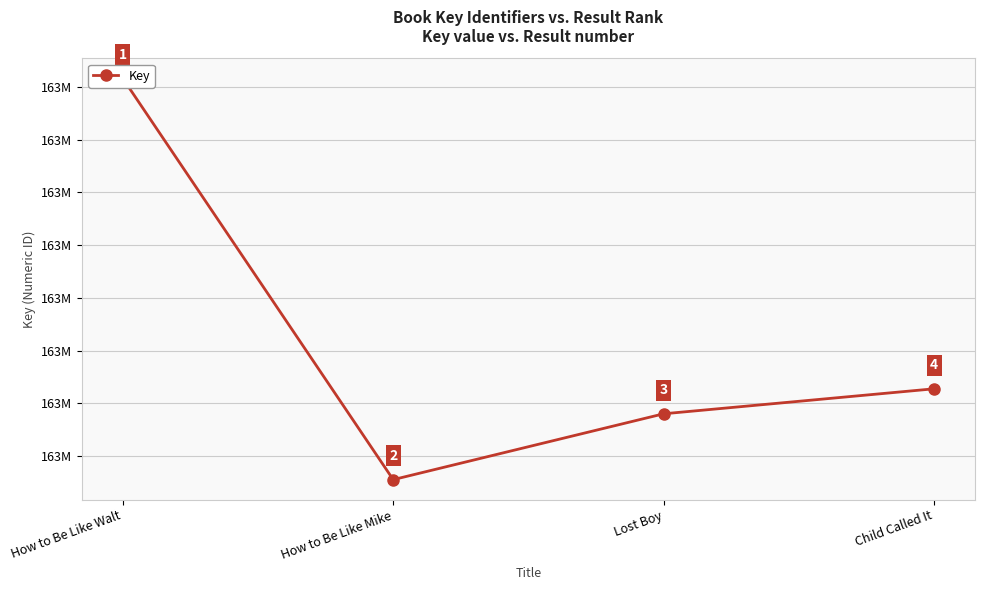

Reading right to left, transcribe all the data shown in this chart.

162986555	162985607	162983110	162998328